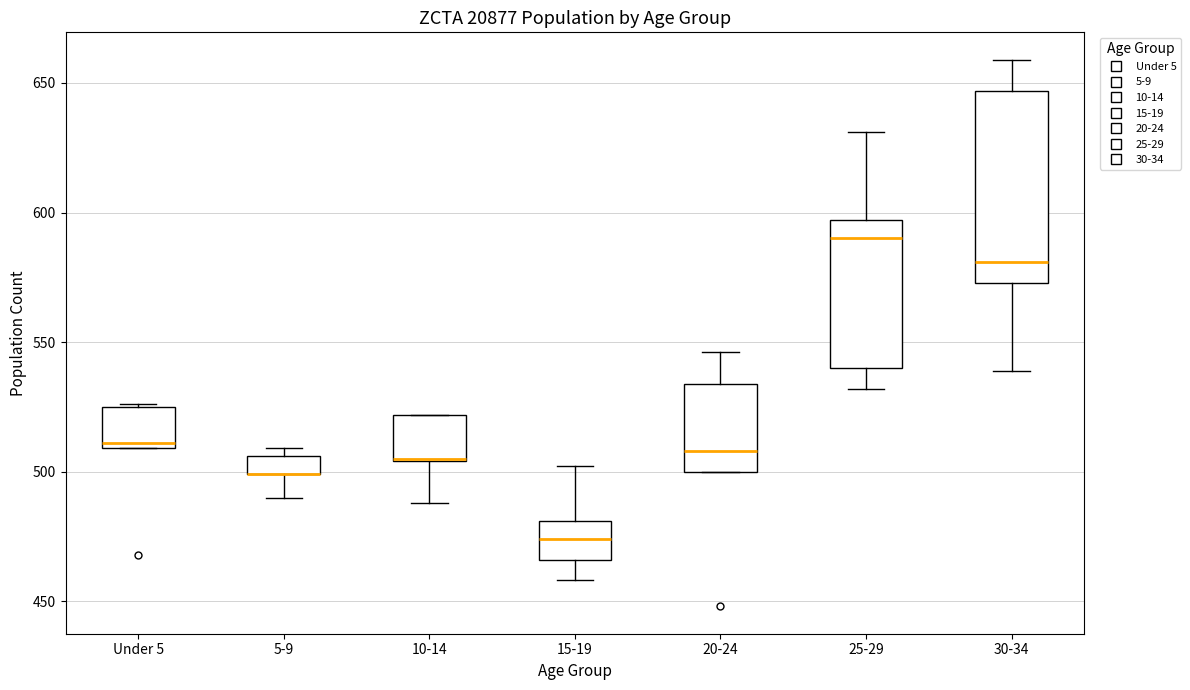

Comparing the boxes themselves (not the whiskers), which one is the tallest?

30-34